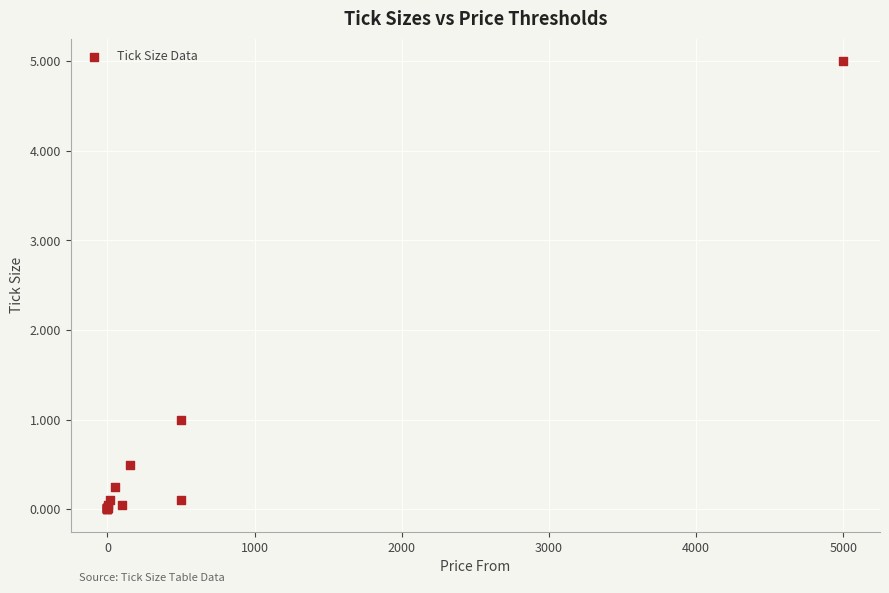

What Y value in the scatter plot is closest to 2?

1.0